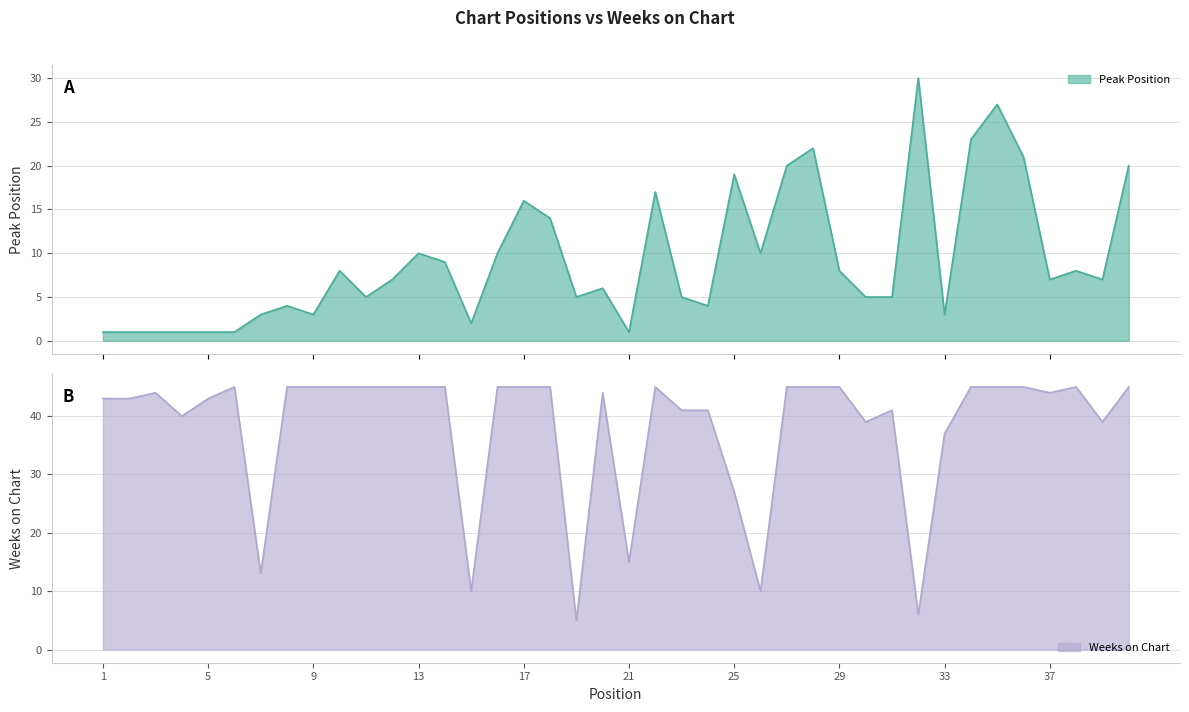

What is the sum of all Peak Position values?

370